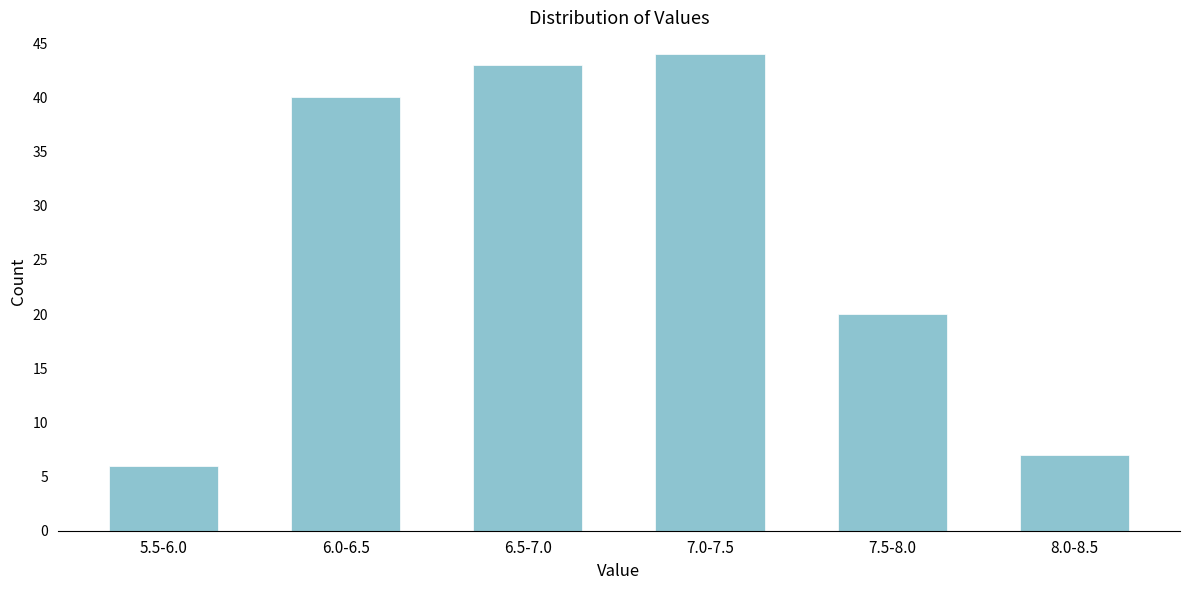

Reading left to right, what are all the values shown in this chart?

6	40	43	44	20	7